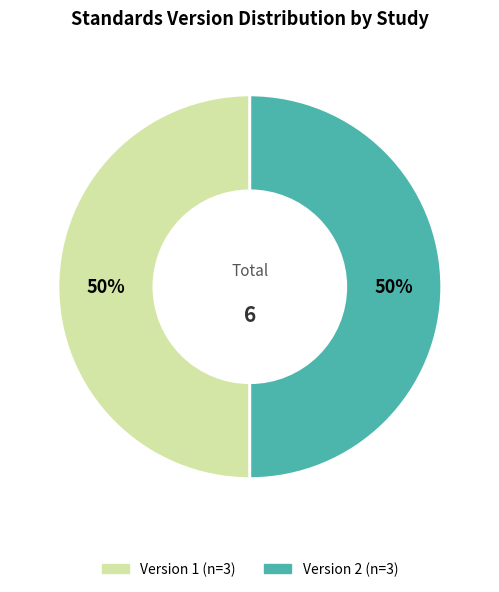

Count the number of slices in the pie.

2